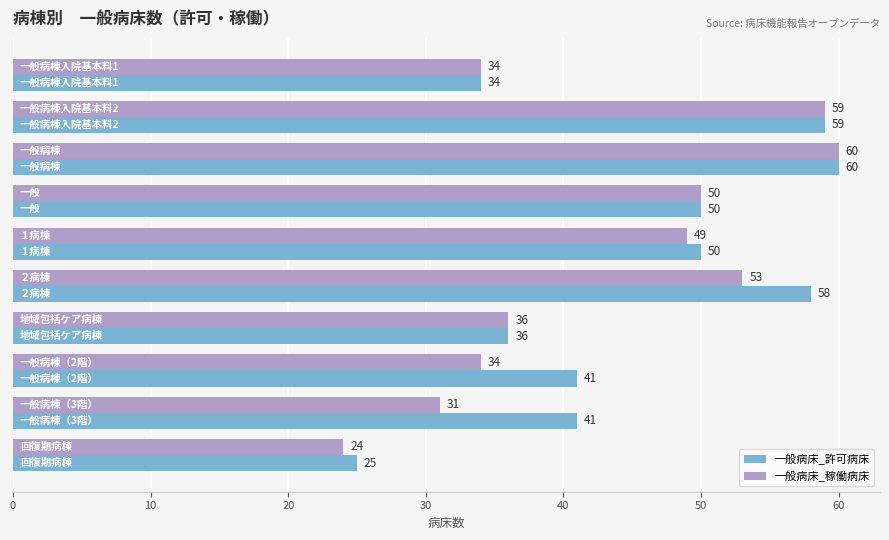

Which series has the largest total across all categories?

一般病床_許可病床